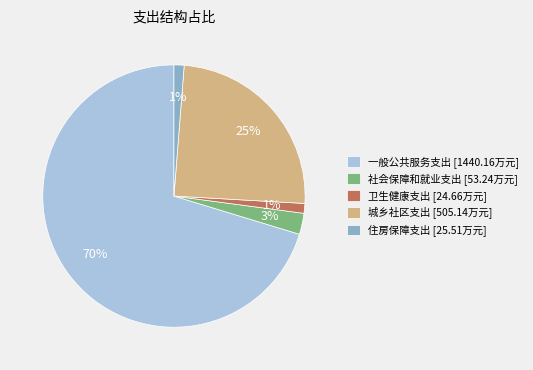

Count the number of slices in the pie.

5